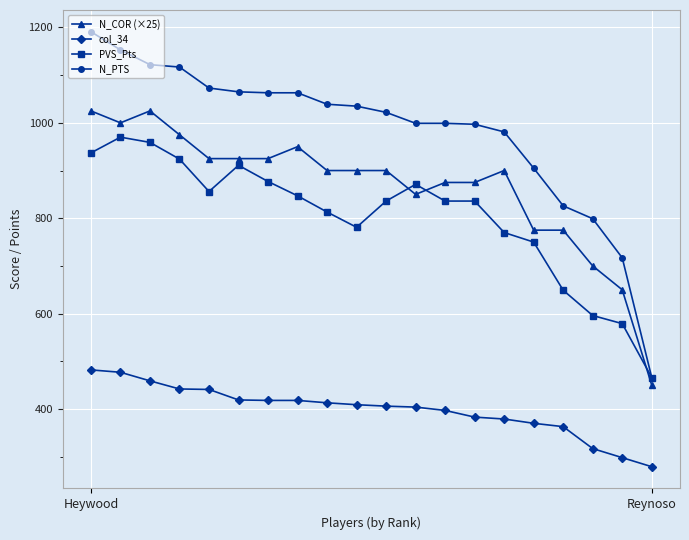

Which series has the widest spread of values?

N_PTS